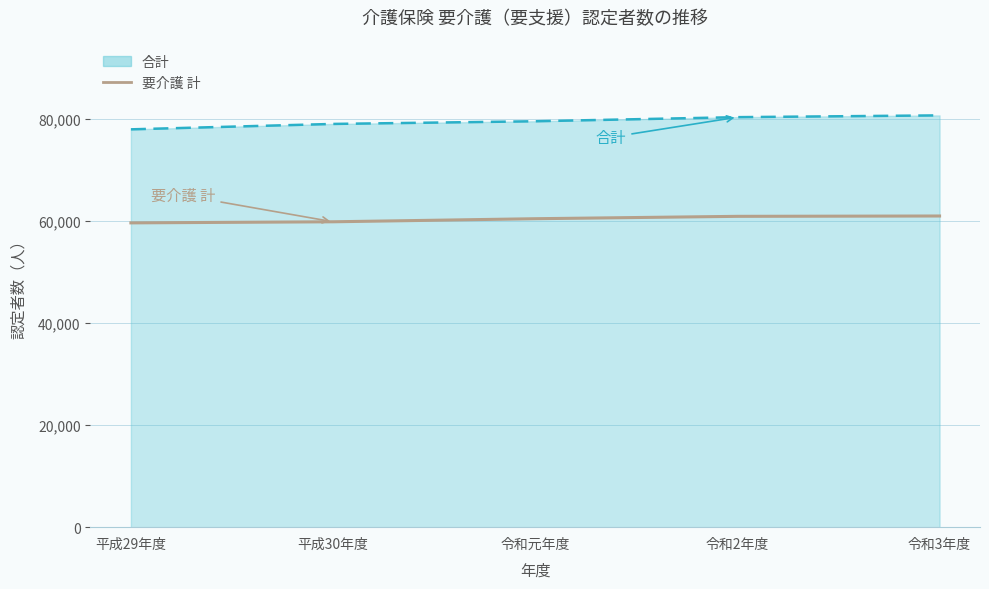

What is the minimum value shown in the chart?

59637